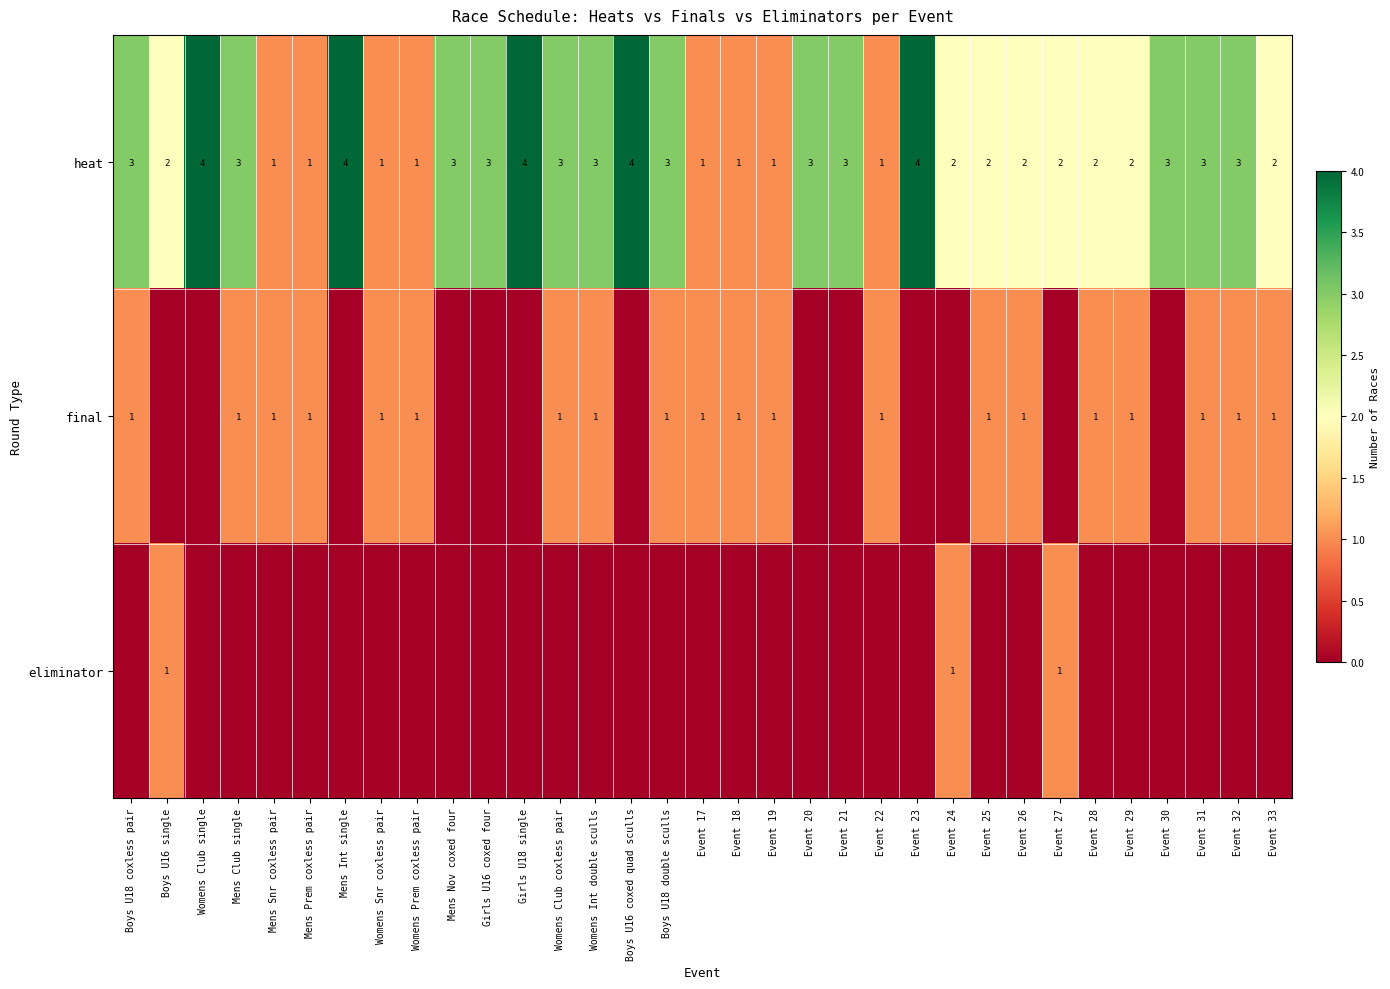

Is it true that heat equals 2 at Event 30?

False